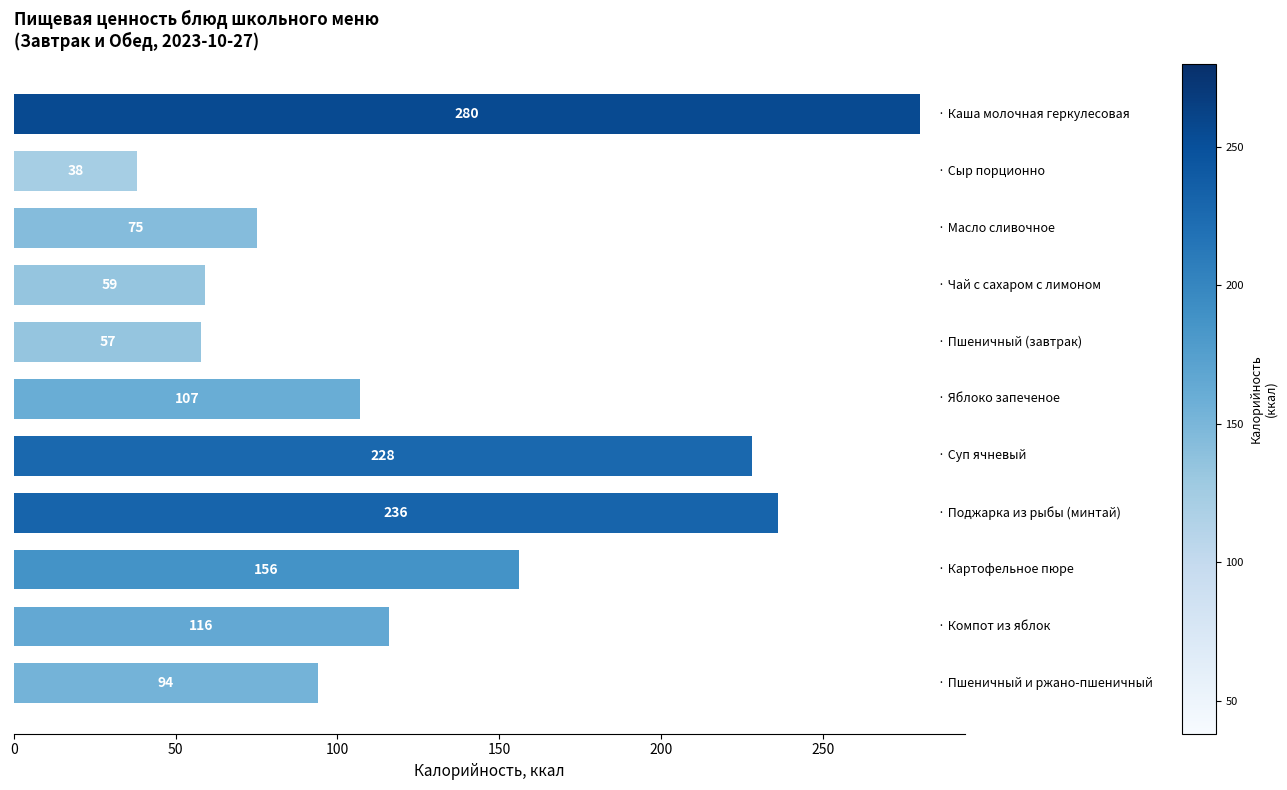

How many values are below 107?

5